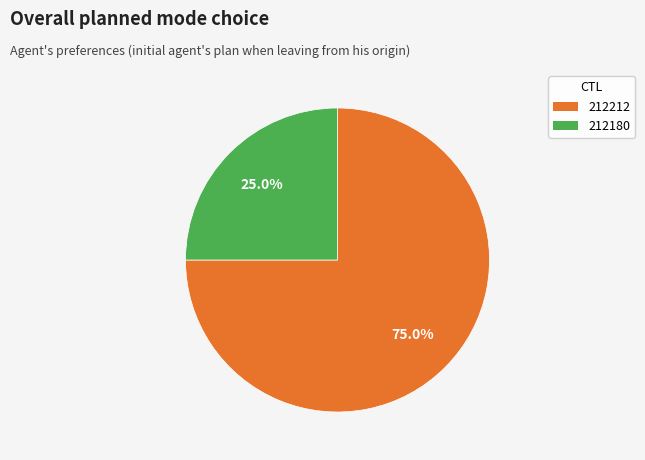

Count the number of slices in the pie.

2